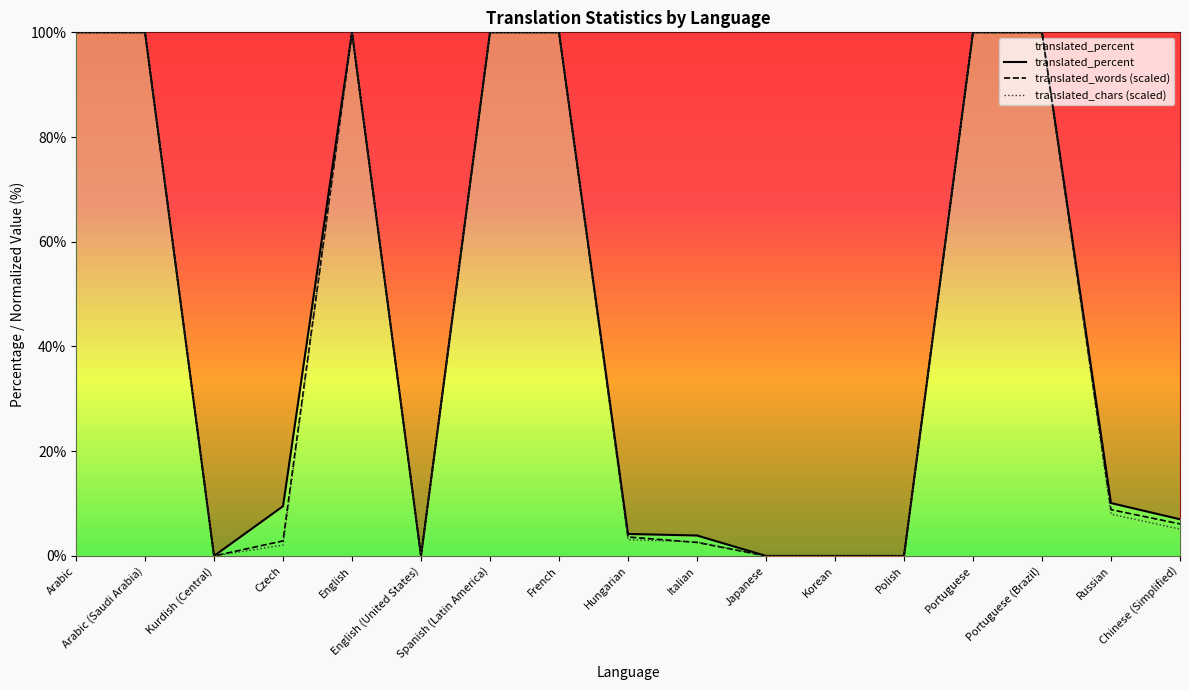

Where does the translated_percent series first go above 9?

Arabic